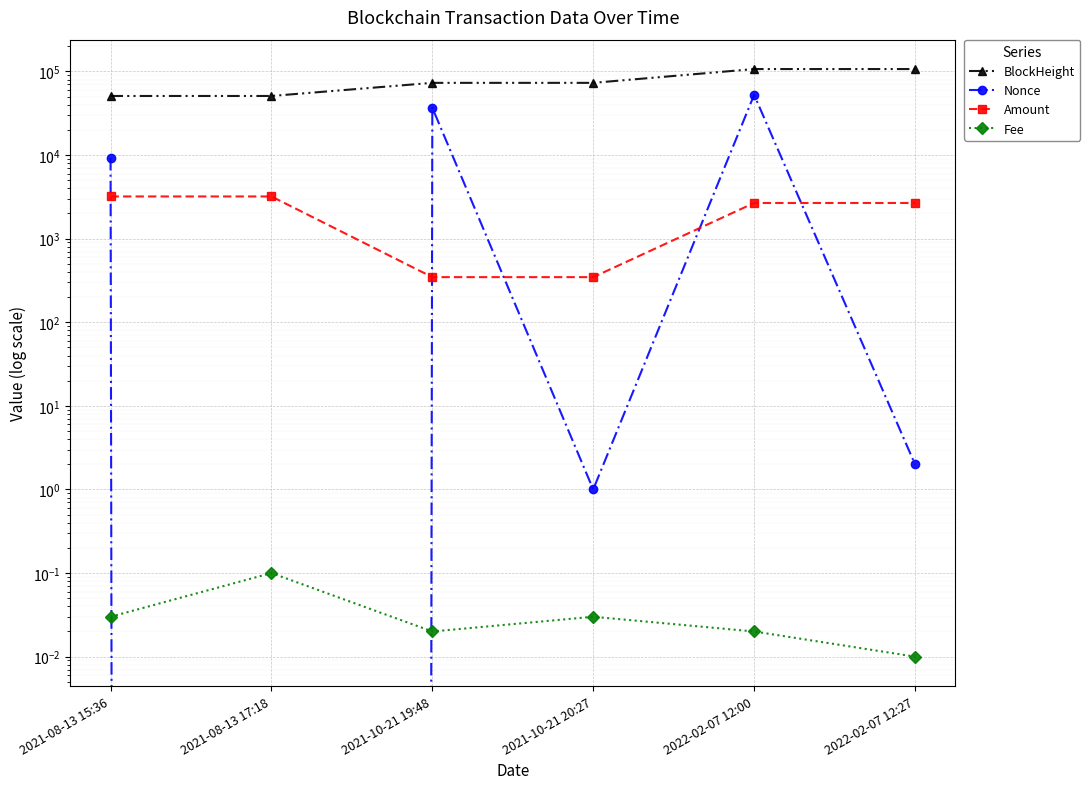

At how many categories does at least one series exceed 76278?

2